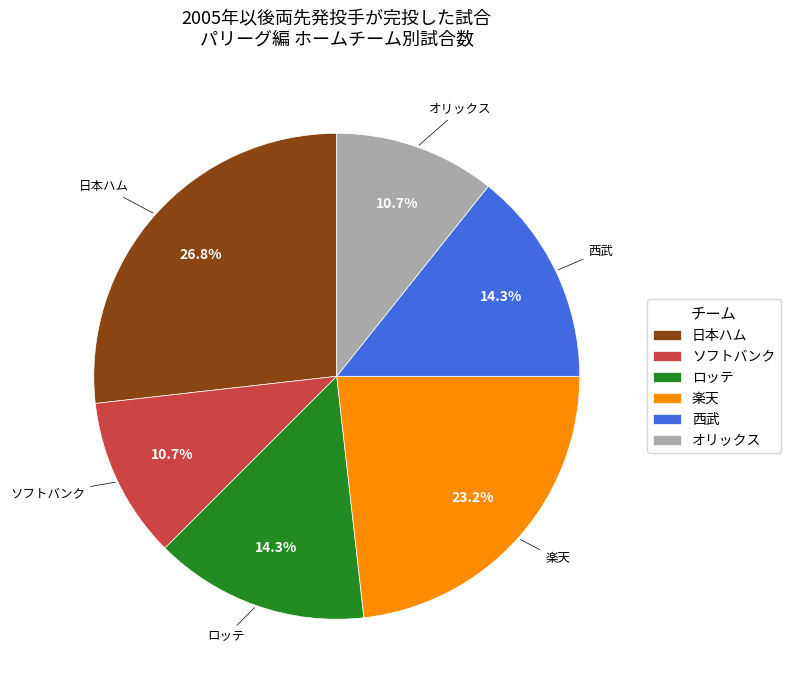

To the nearest percent, what is the difference between the largest and smallest slice percentages?

16%